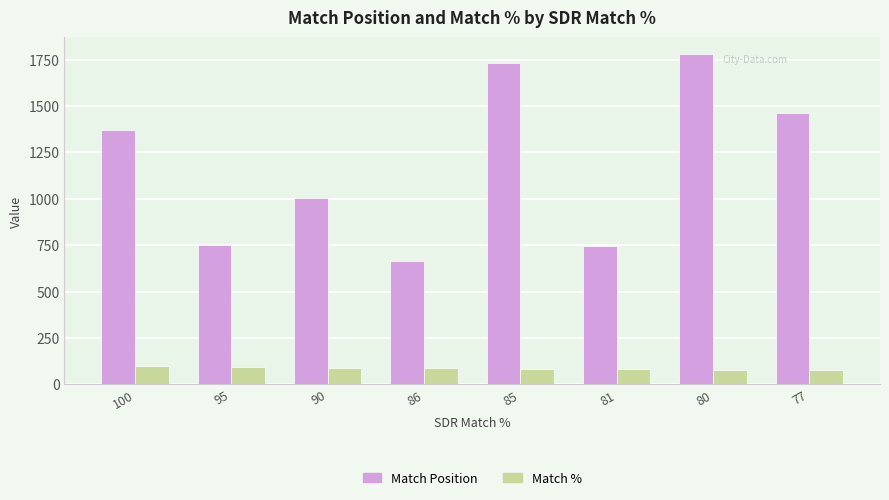

List the series in order of their overall mean, highest first.

Match Position, Match %